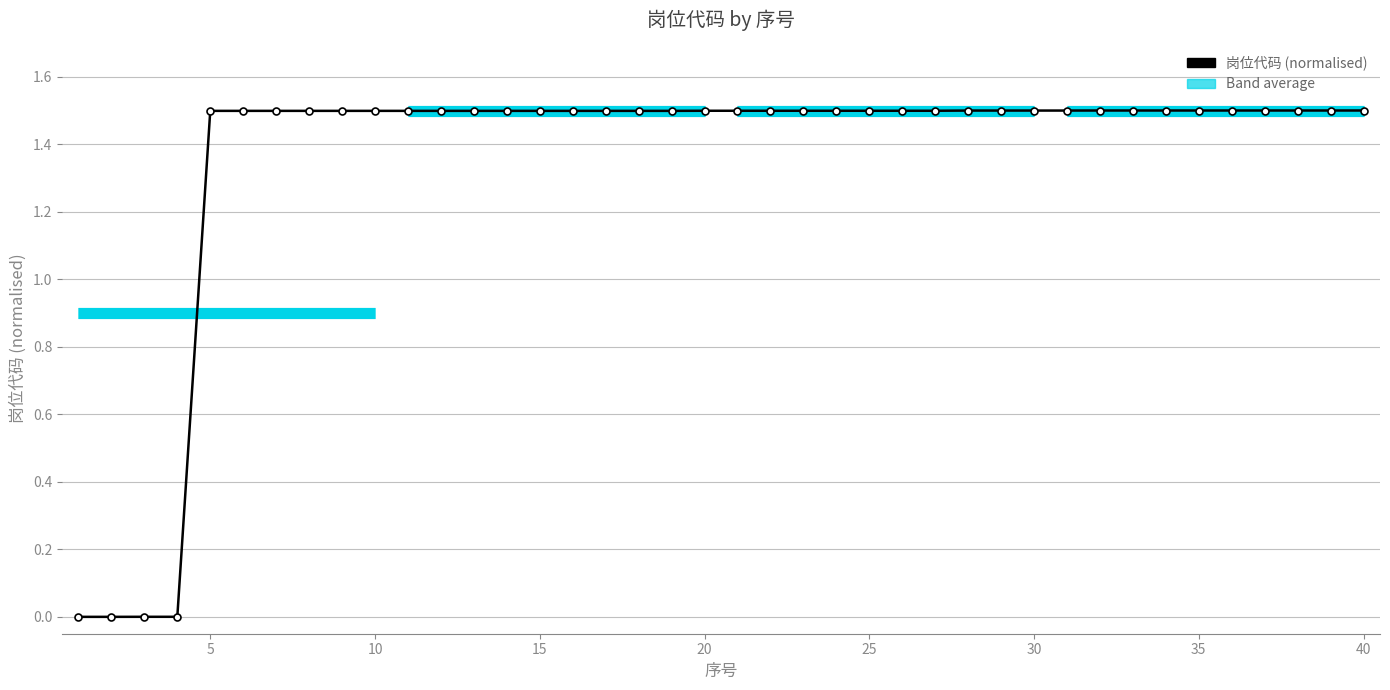

How many values are between 1 and 2?

36